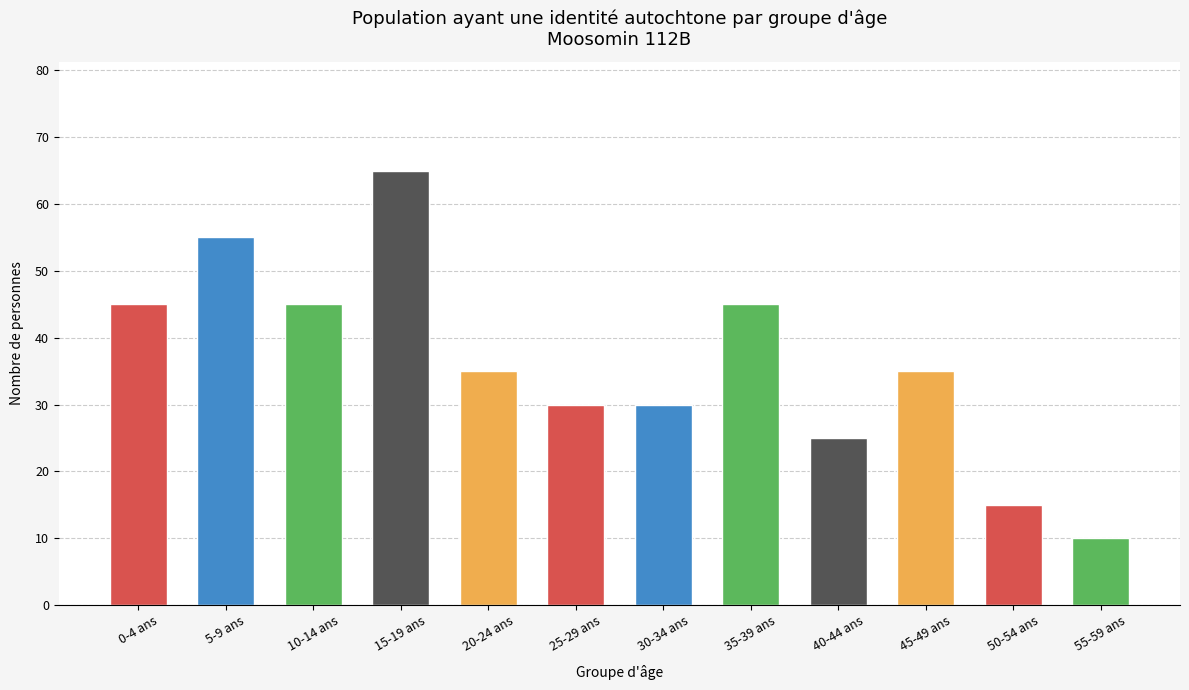

Is it true that the value at 10-14 ans is 75?

False